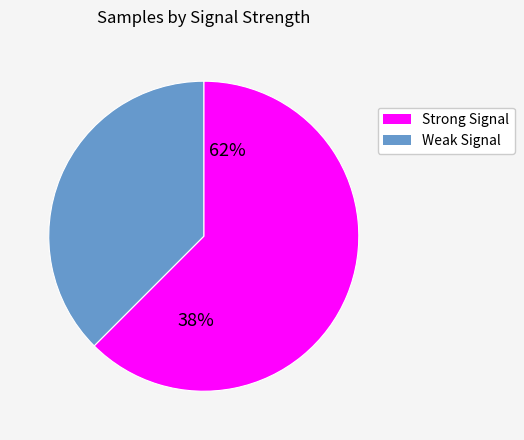

The 25 slice represents 1% of the pie. True or false?

False